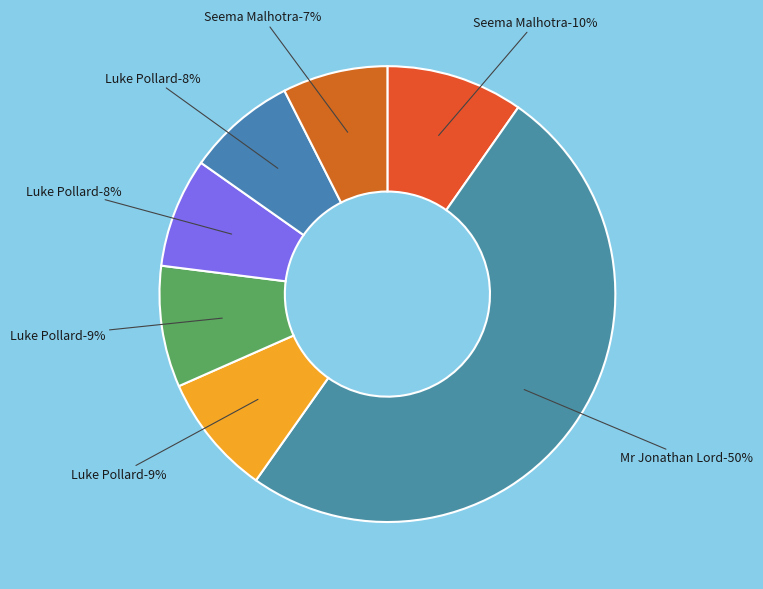

What is the change in value from Luke Pollard (155946) to Seema Malhotra (135153)?

-20793